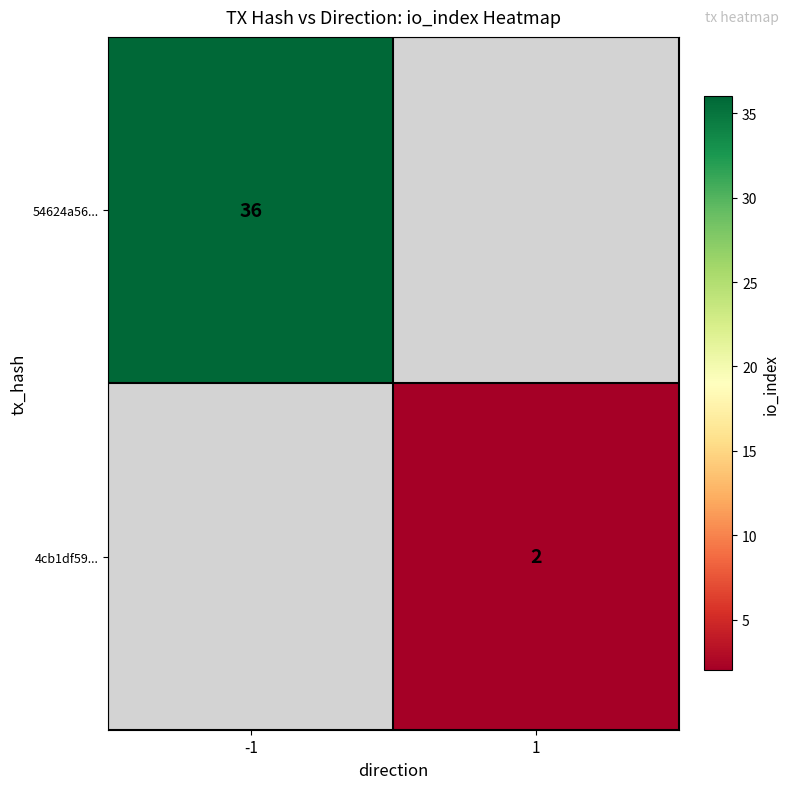

How many categories are shown in the chart?

2